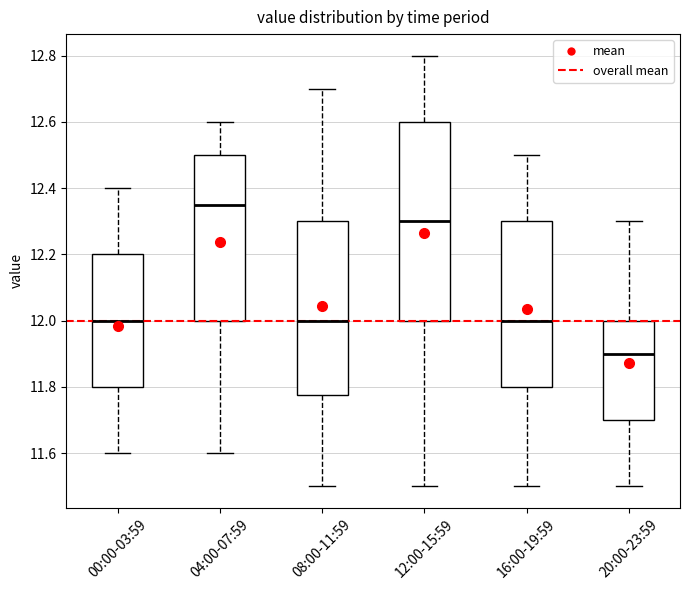

Which box has the highest median line?

04:00-07:59